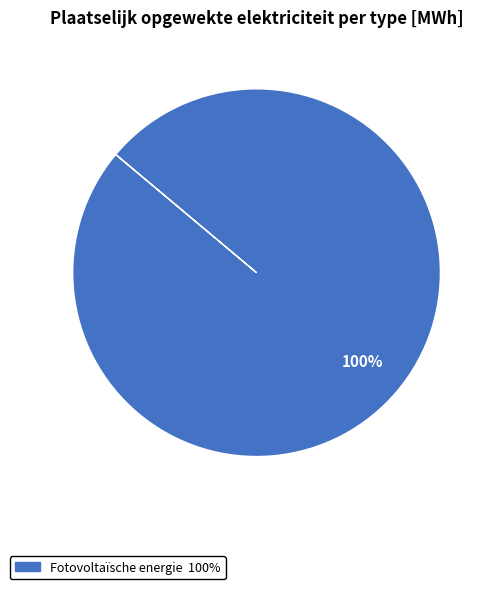

Is there any slice that represents more than half of the pie?

Yes